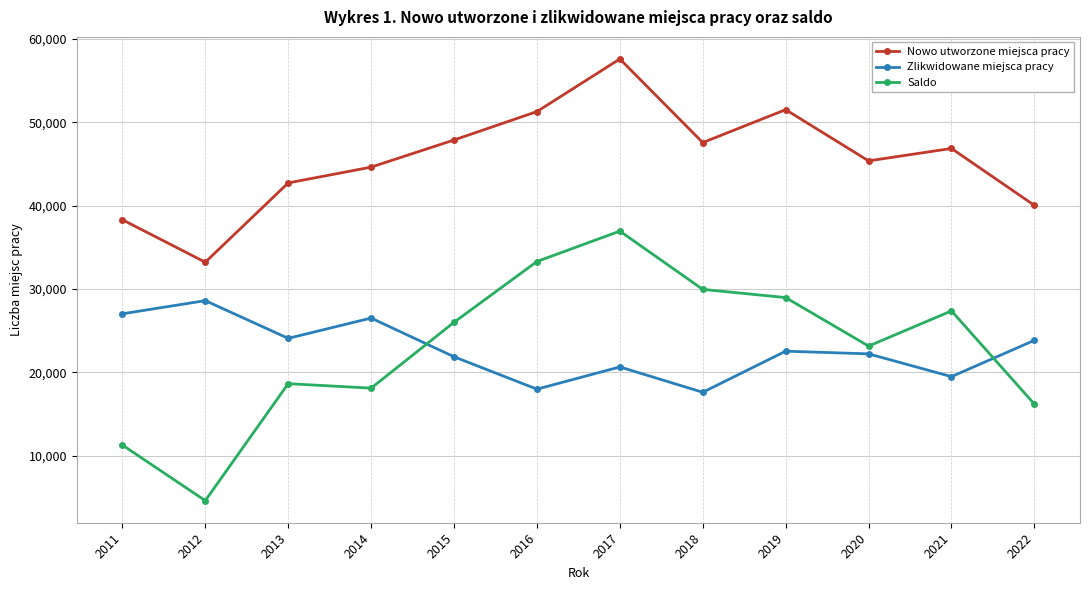

Where is Nowo utworzone miejsca pracy nearest to the value 45416?

2020